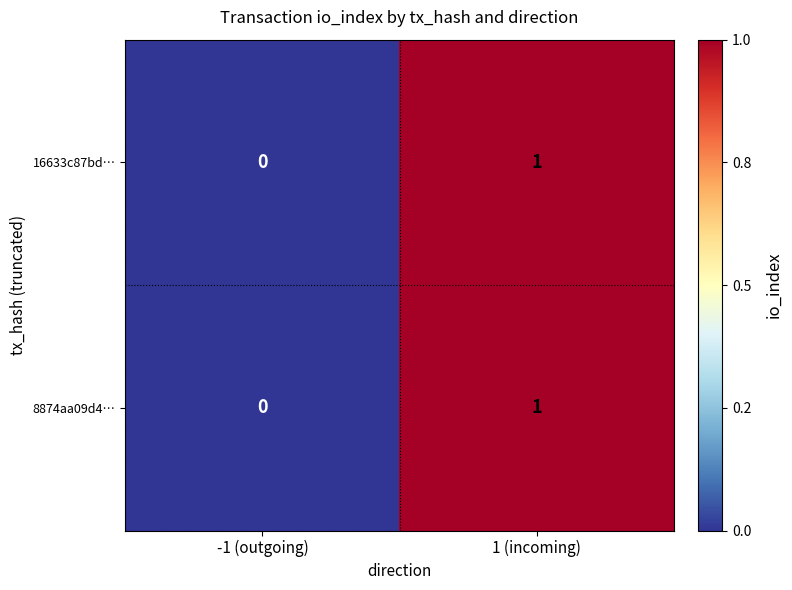

At which category does the chart reach its peak across all series?

1 (incoming)